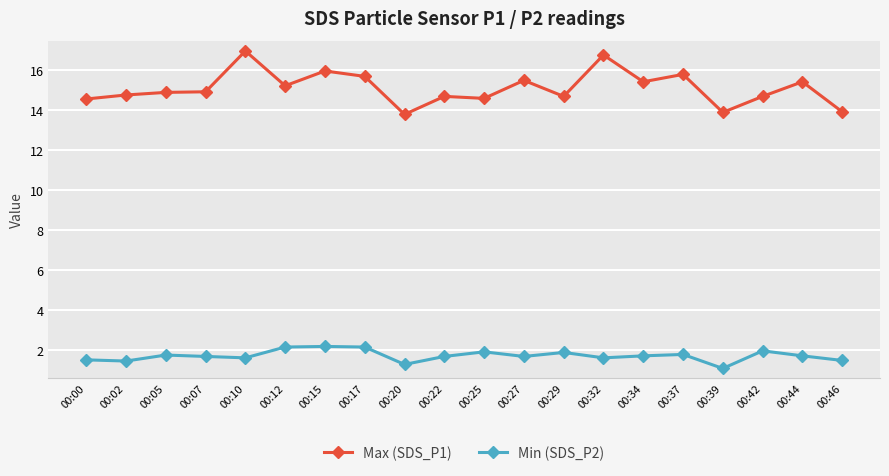

Does the chart display data point markers on the line(s)?

Yes